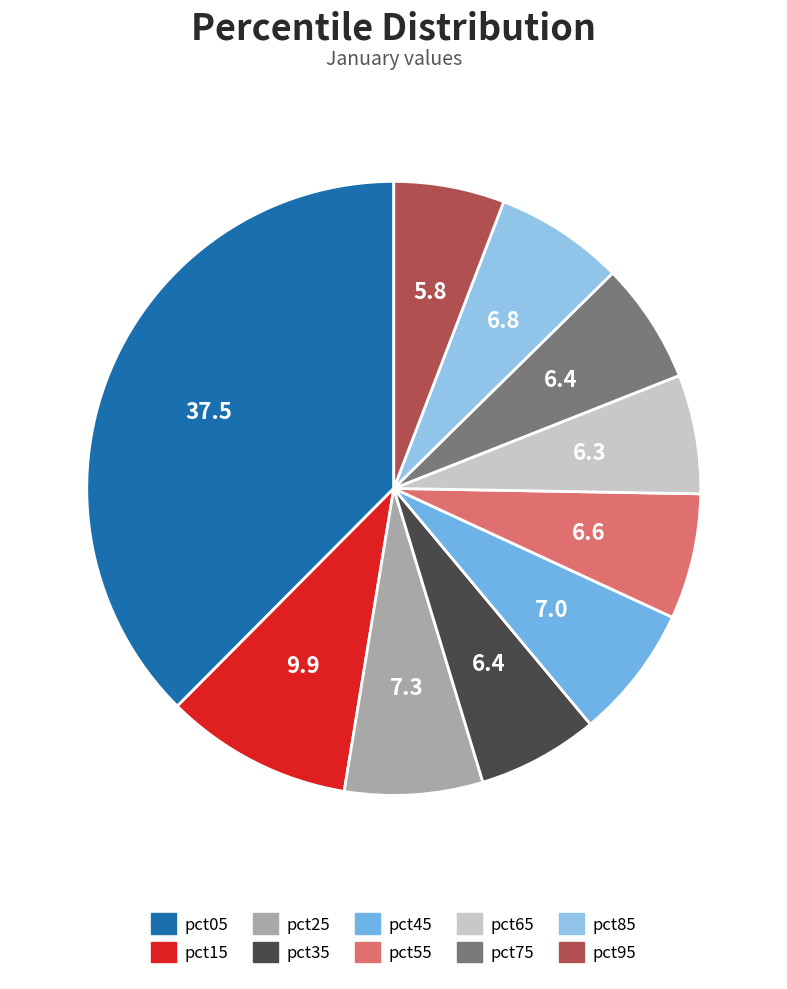

Which category has the smallest portion of the pie?

pct95